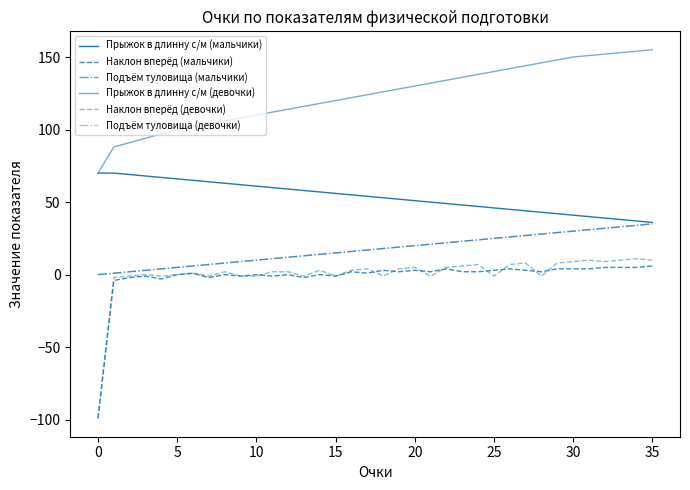

Does the chart display data point markers on the line(s)?

No